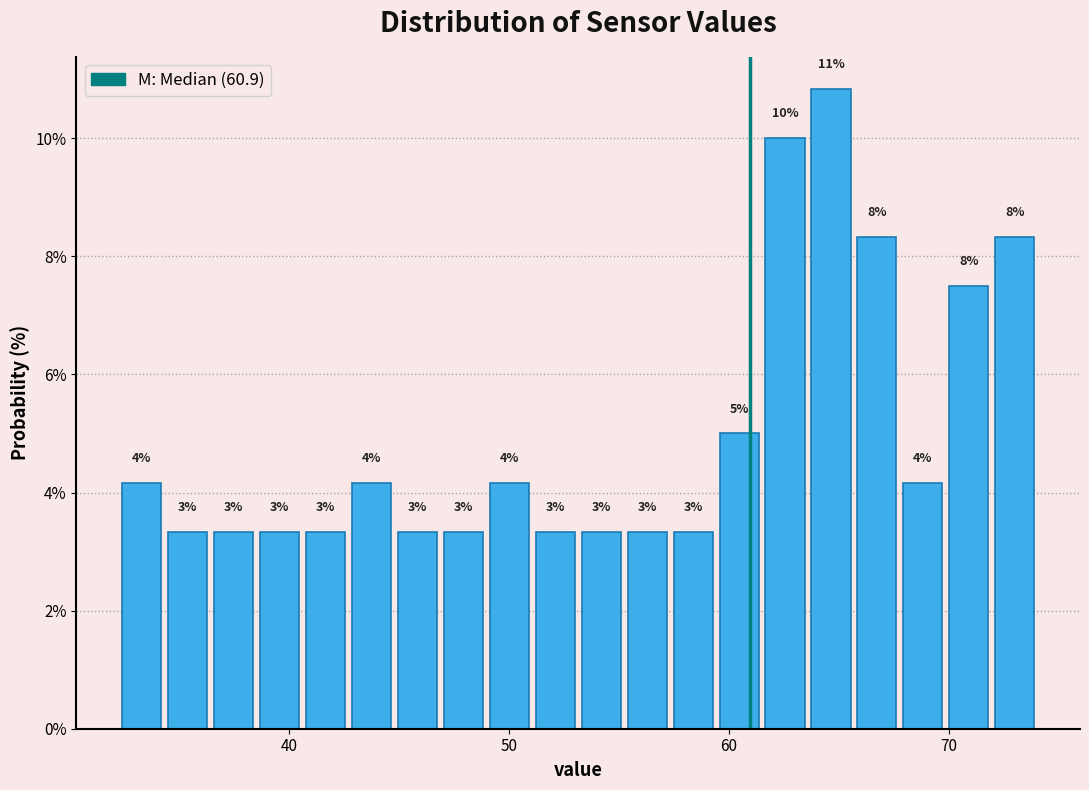

Around what value on the x-axis is the tallest bar? Give the approximate position of its centre, as read against the axis.

65